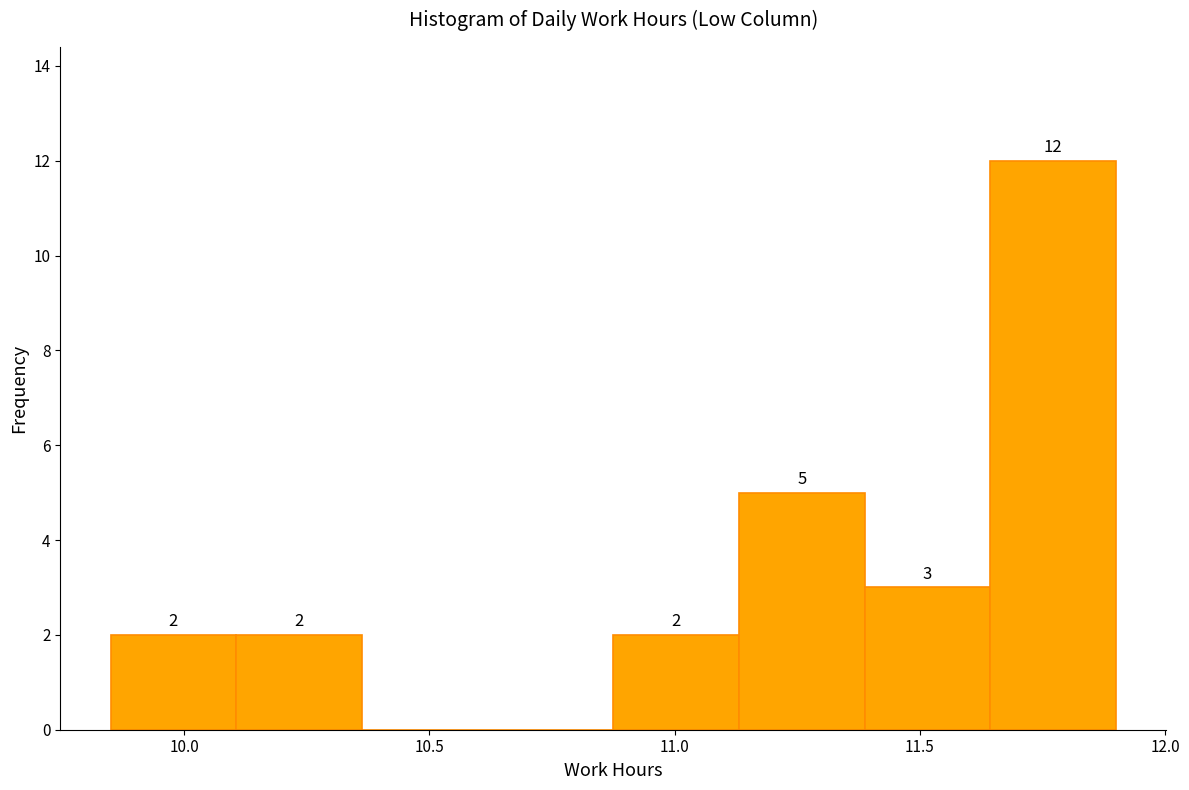

Over which range of the x-axis is the bar tallest?

11.65 to 11.90